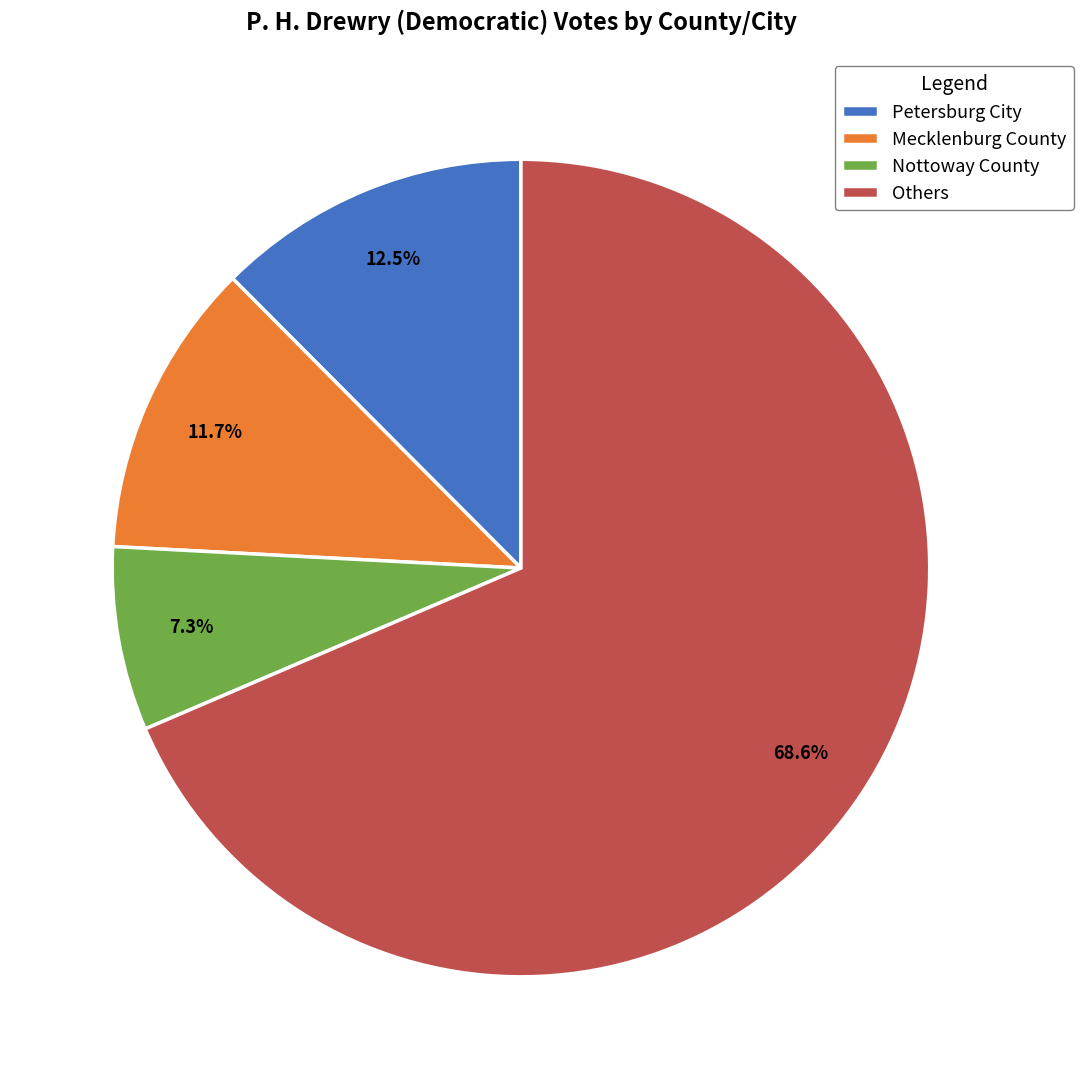

Between Petersburg City and Mecklenburg County, which is larger?

Petersburg City